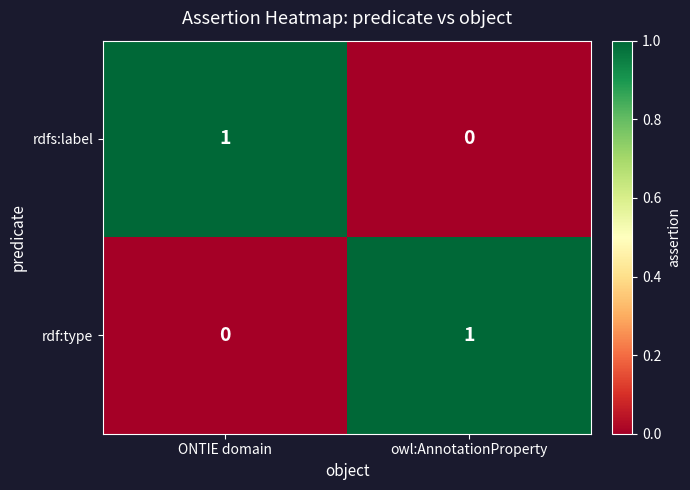

What is the spread (max minus min) of values at owl:AnnotationProperty?

1